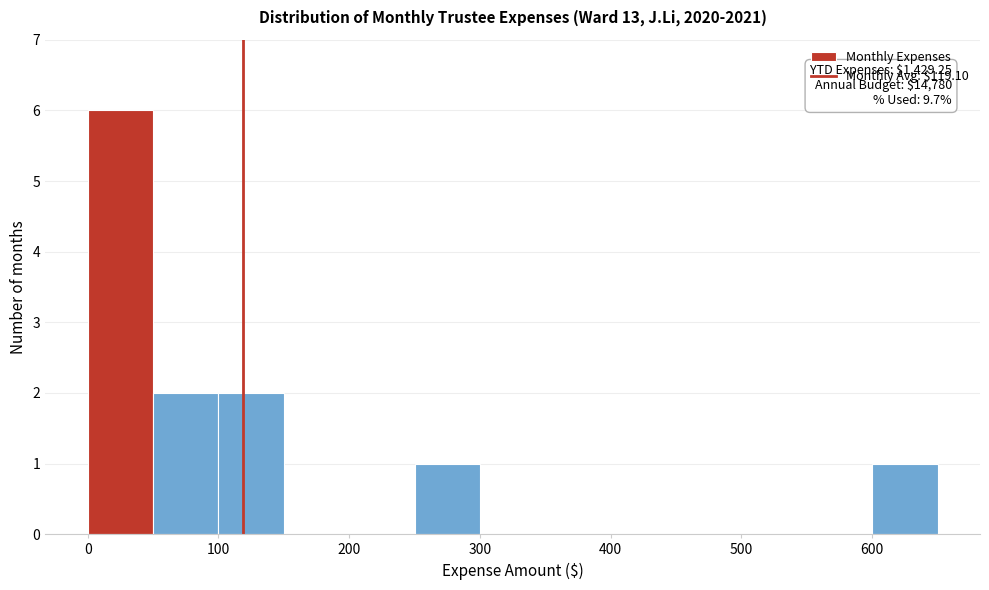

Which range on the x-axis has the tallest bar?

0 to 50